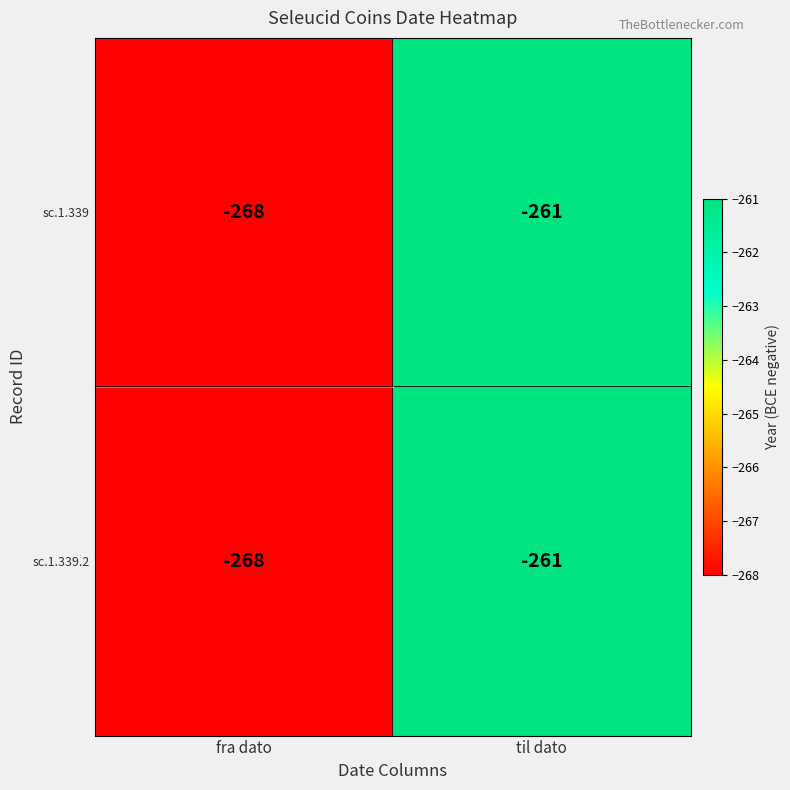

Reading left to right, extract all data points from this chart.

sc.1.339: fra dato=-268	til dato=-261
sc.1.339.2: fra dato=-268	til dato=-261